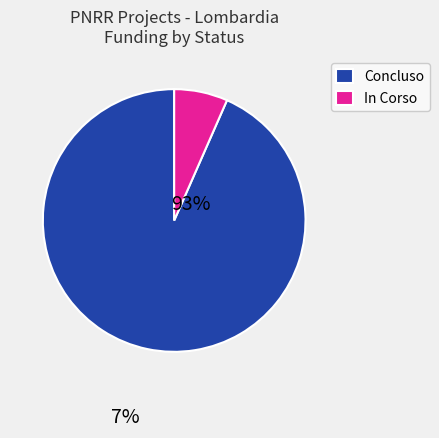

Rank the categories by value from highest to lowest.

Concluso, In Corso